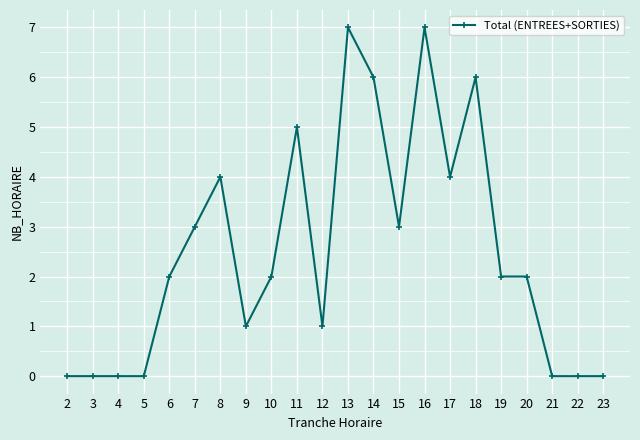

What is the approximate value at 16?

7